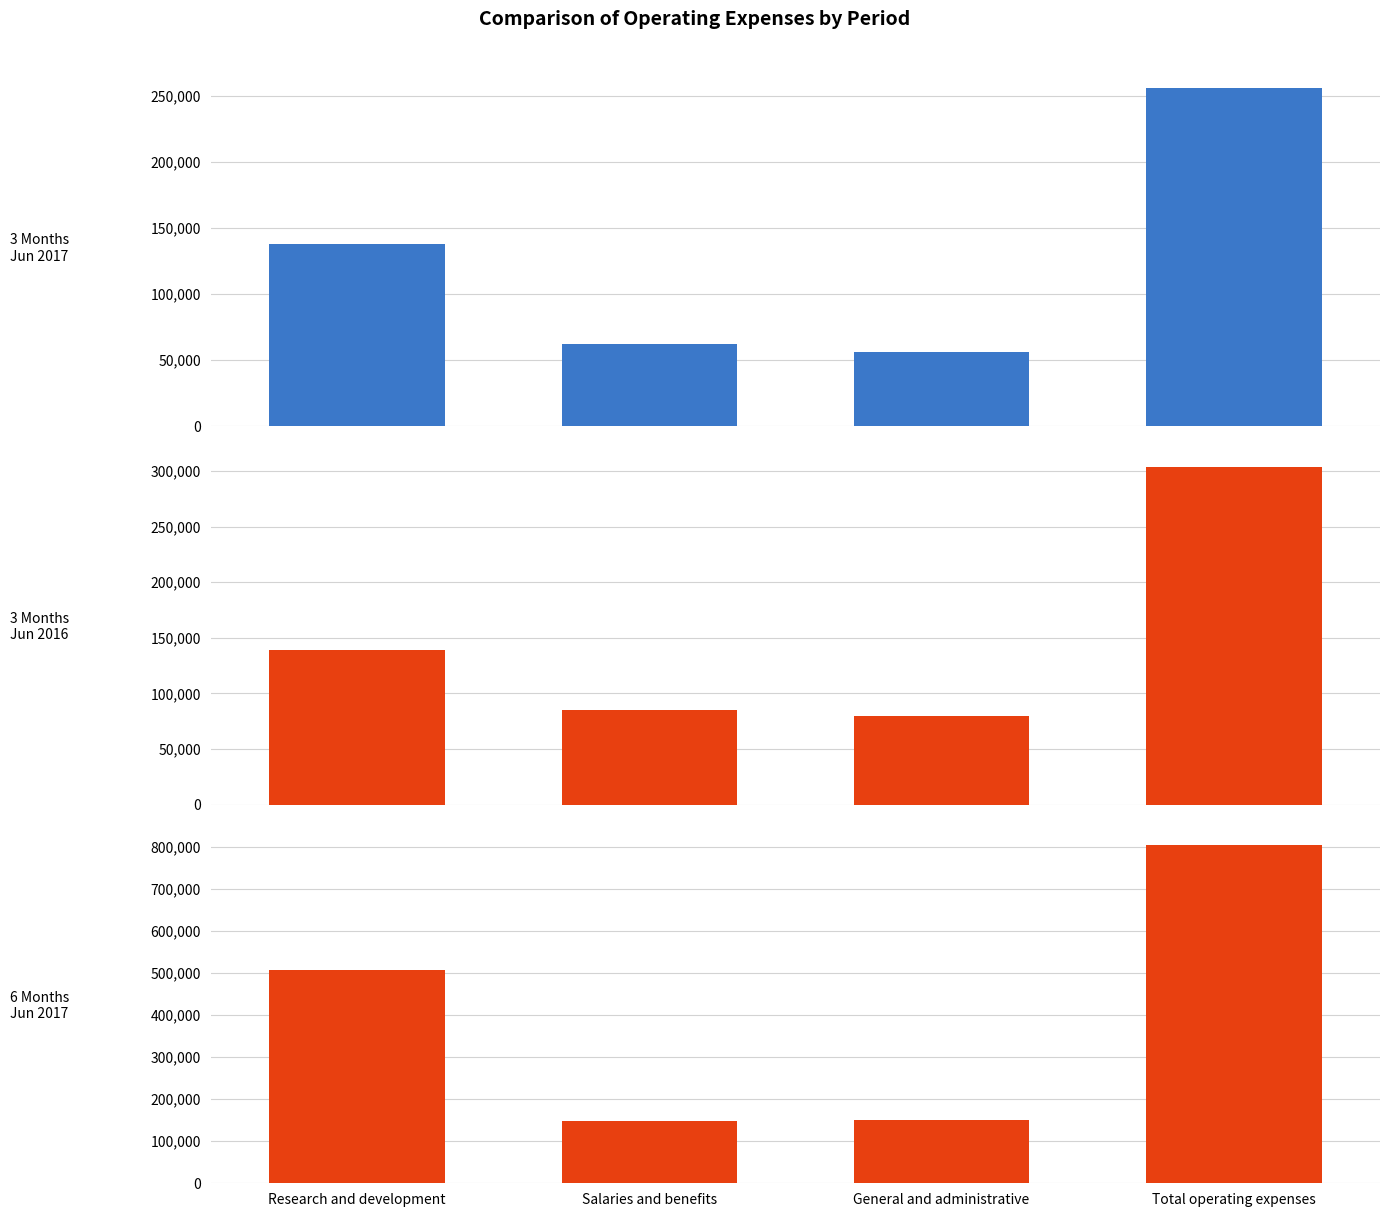

At which category is the sum across all series the highest?

Total operating expenses